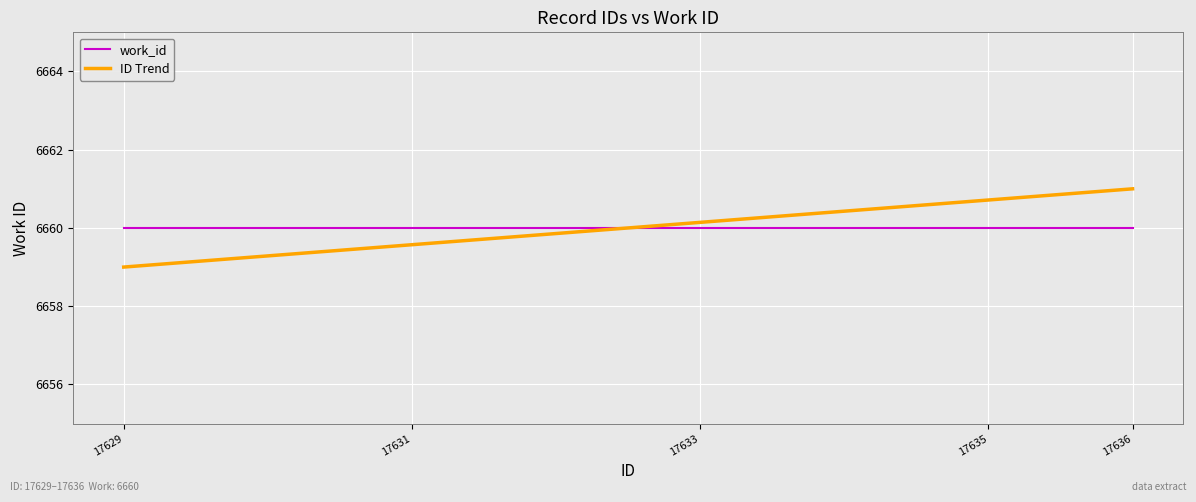

Which series has the largest total across all categories?

ID Trend